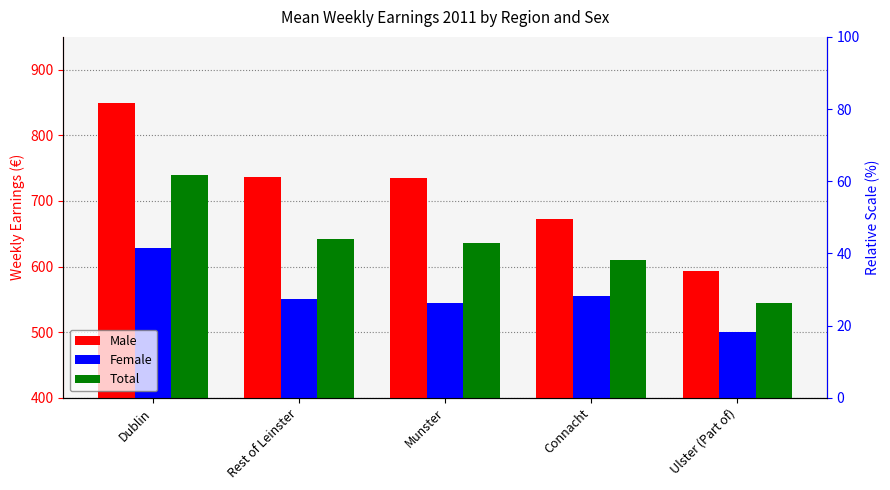

What position from the right is Rest of Leinster?

4